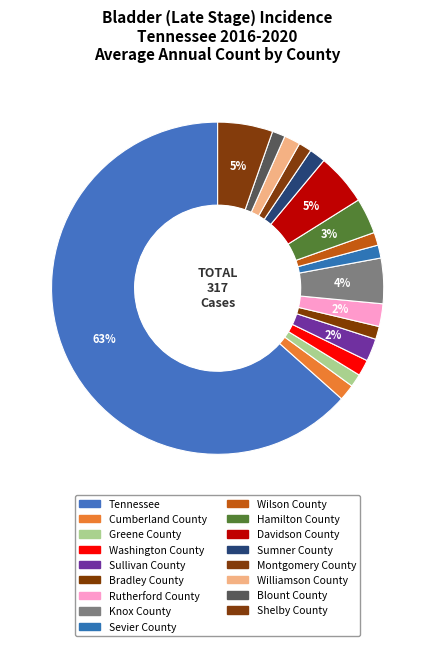

What is the largest slice in the pie chart?

Tennessee